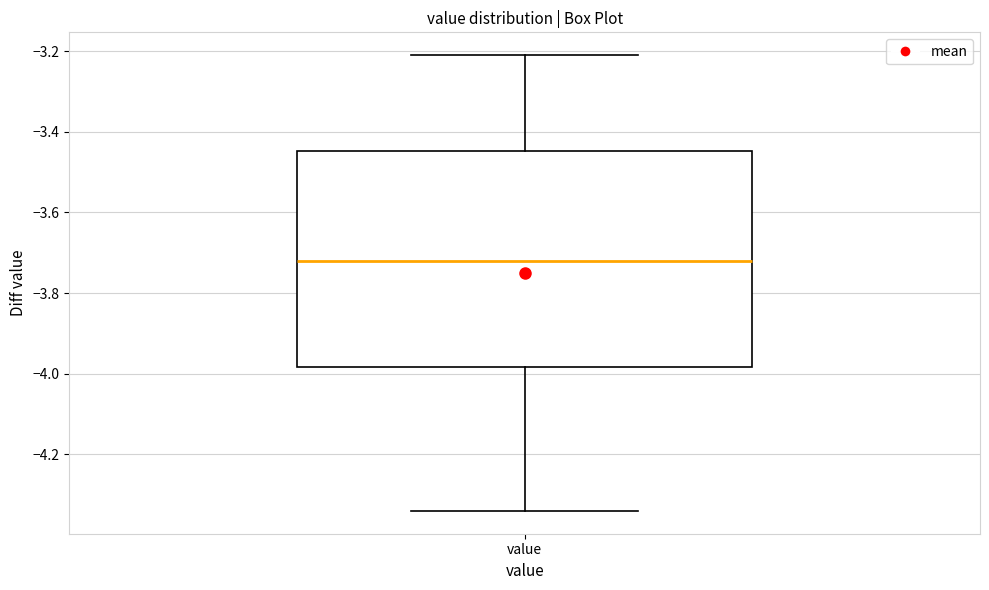

Where is the lower edge of the box for value on the y-axis? The values are not printed on the chart, so give them approximately, as read against the axis.

-3.98